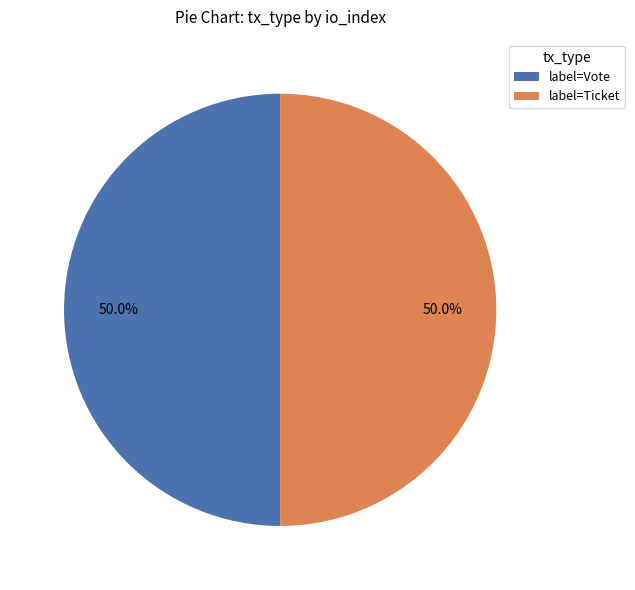

How many segments does this pie chart have?

2